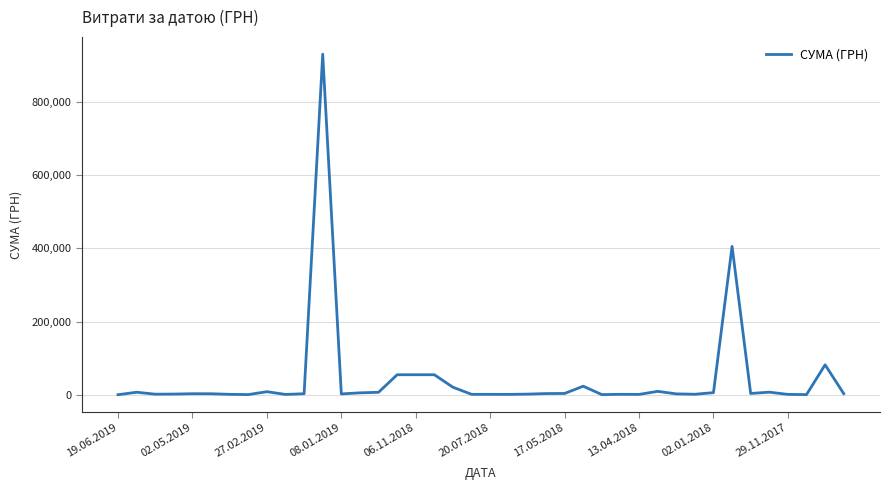

What is the greatest value displayed?

930776.9